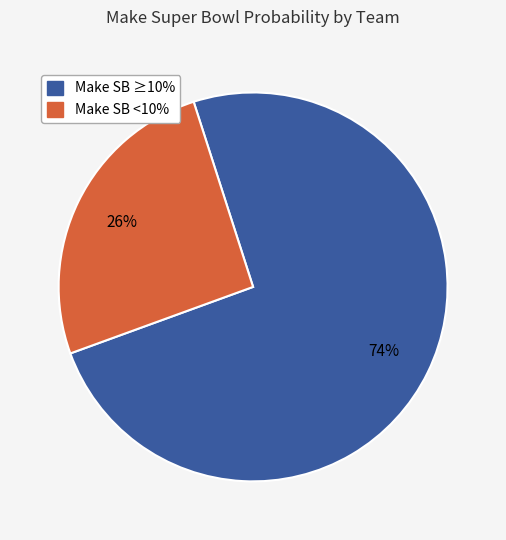

Does any single category account for the majority?

Yes